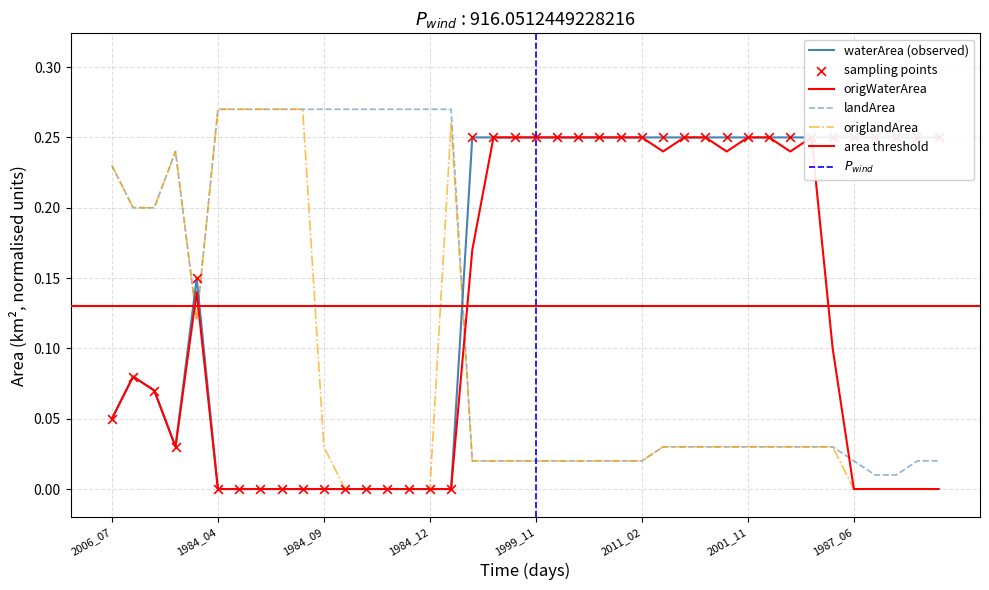

Which series contains the lowest Y value?

waterArea